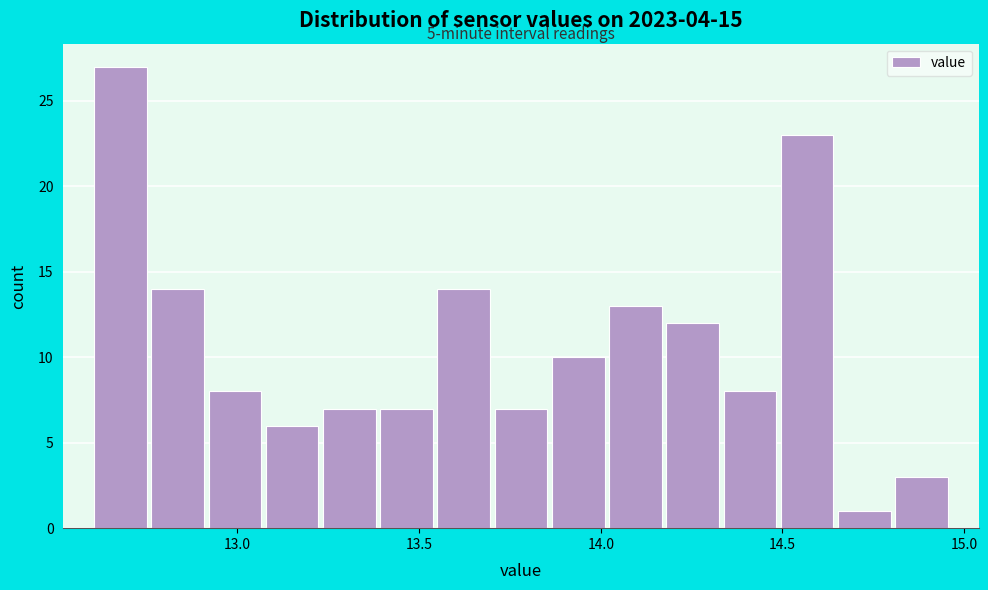

Around what value on the x-axis is the tallest bar? Give the approximate position of its centre, as read against the axis.

12.70